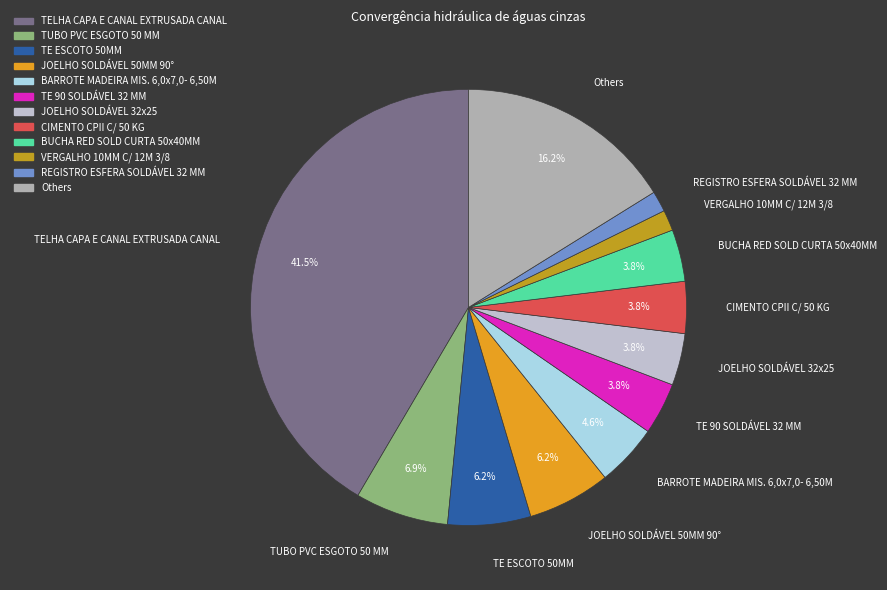

Does BARROTE MADEIRA MIS. 6,0x7,0- 6,50M account for over 50% of the chart?

No